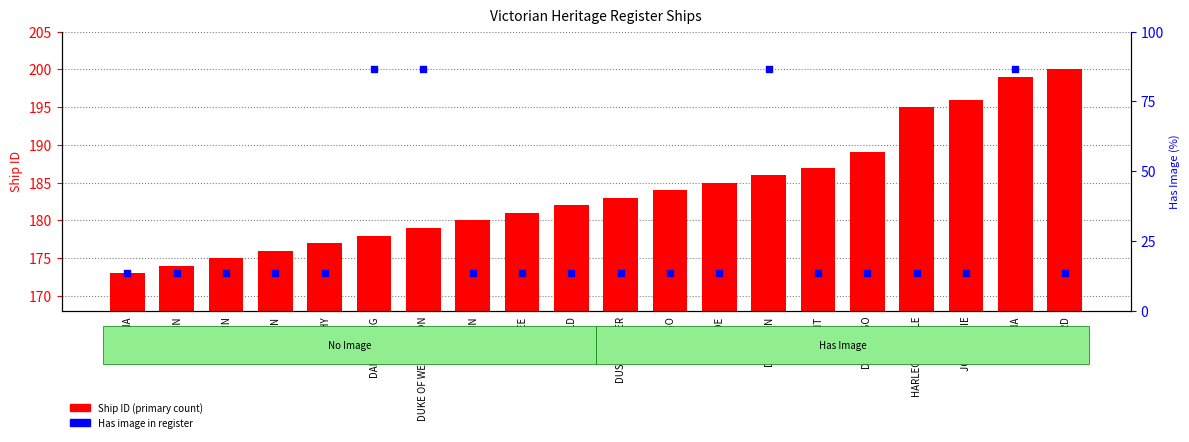

At which category is the sum across all series the highest?

EDINA